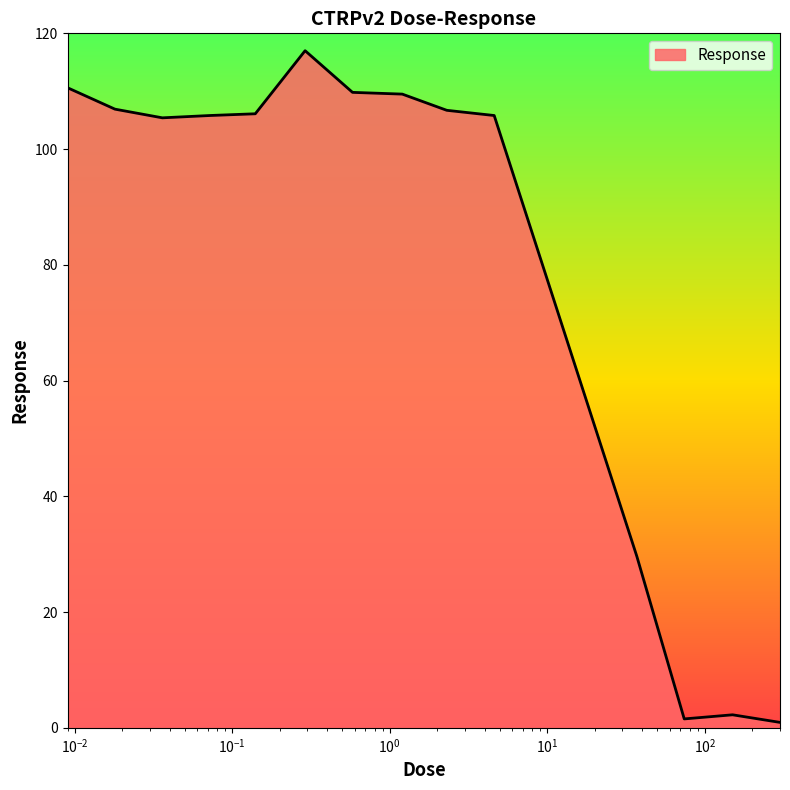

What is the greatest value displayed?

117.0